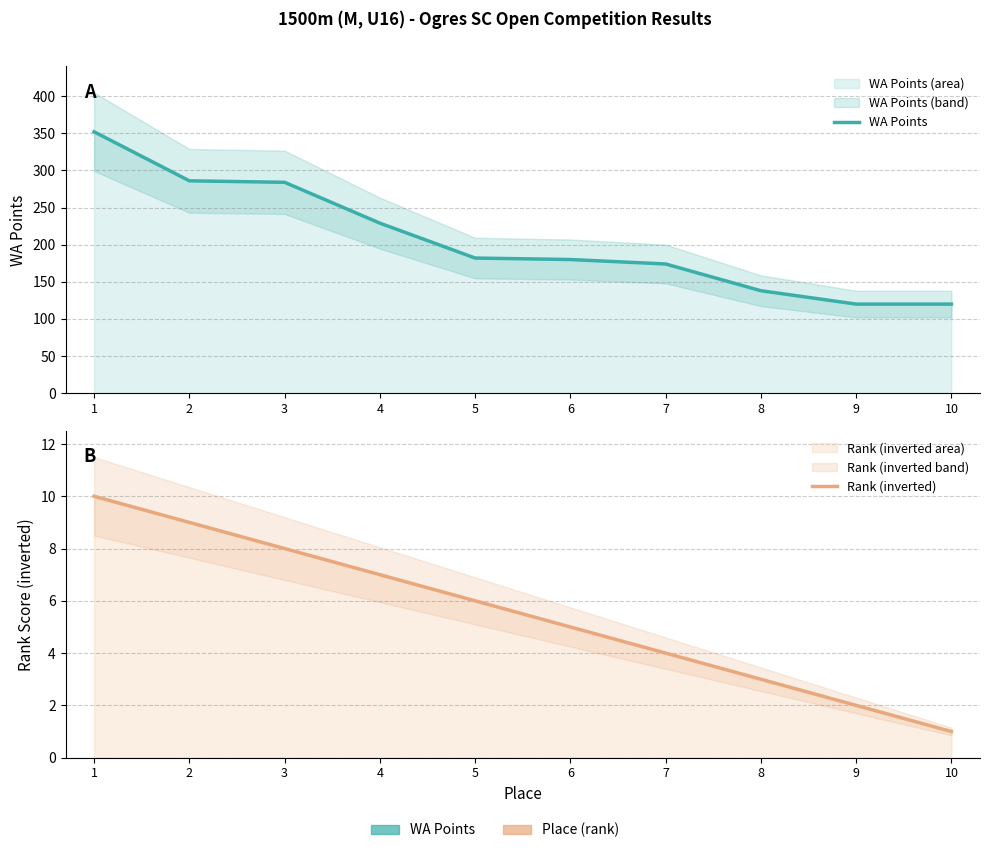

What is the sum of the Rank (inverted) values at 9 and 7?

6